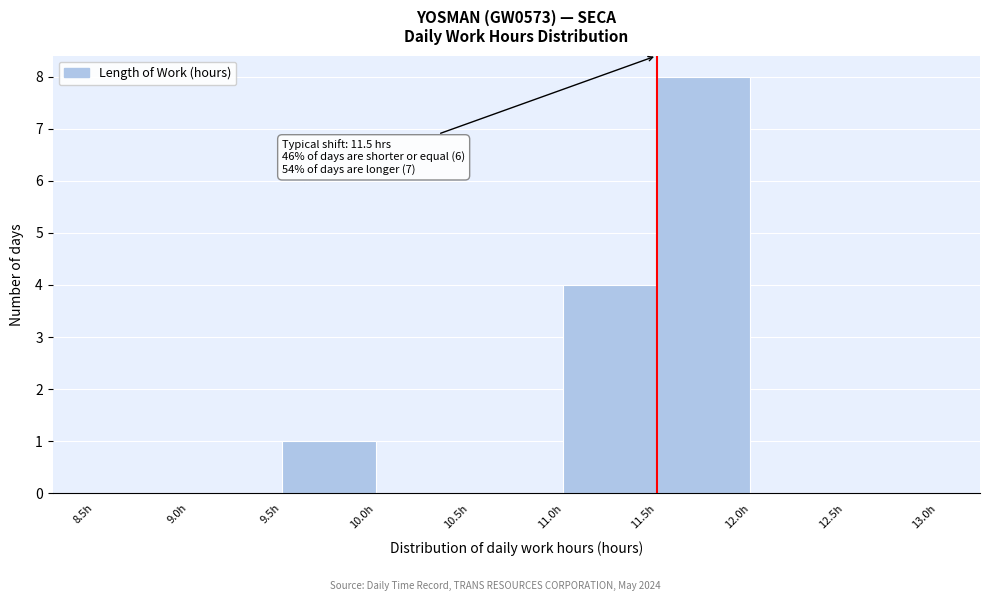

Which range on the x-axis has the tallest bar?

11.5 to 12.0